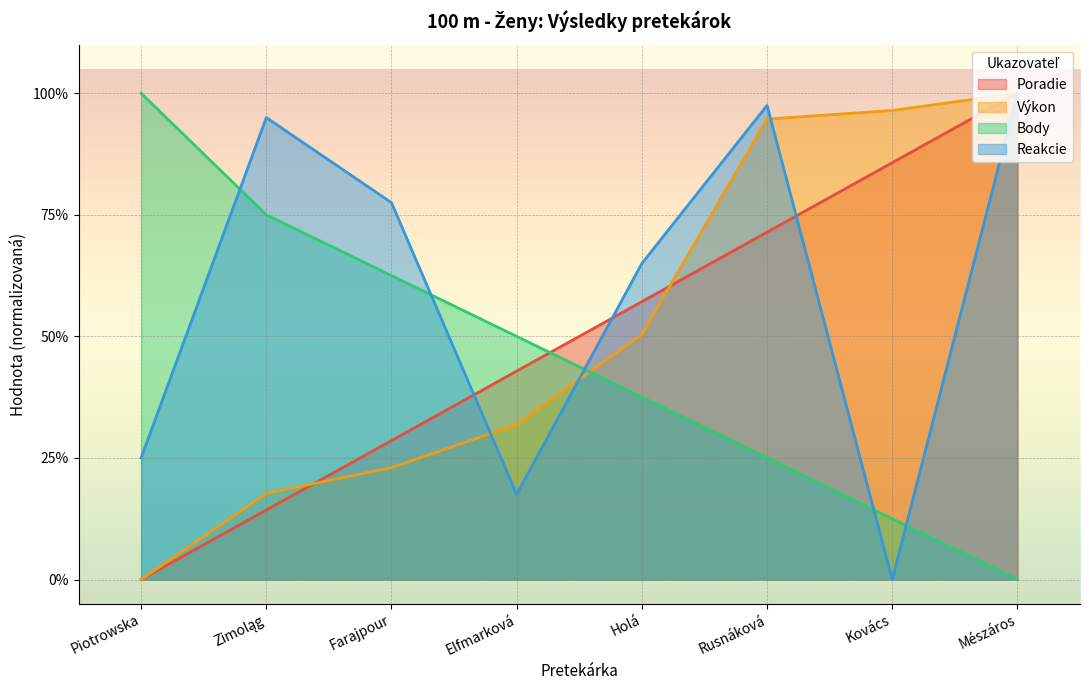

Which series ends up on top after the final intersection of Výkon and Body?

Výkon